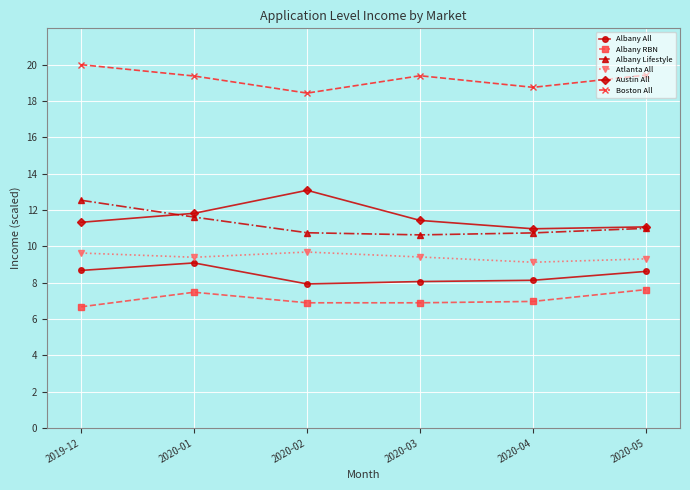

What is the maximum value shown in the chart?

20.0